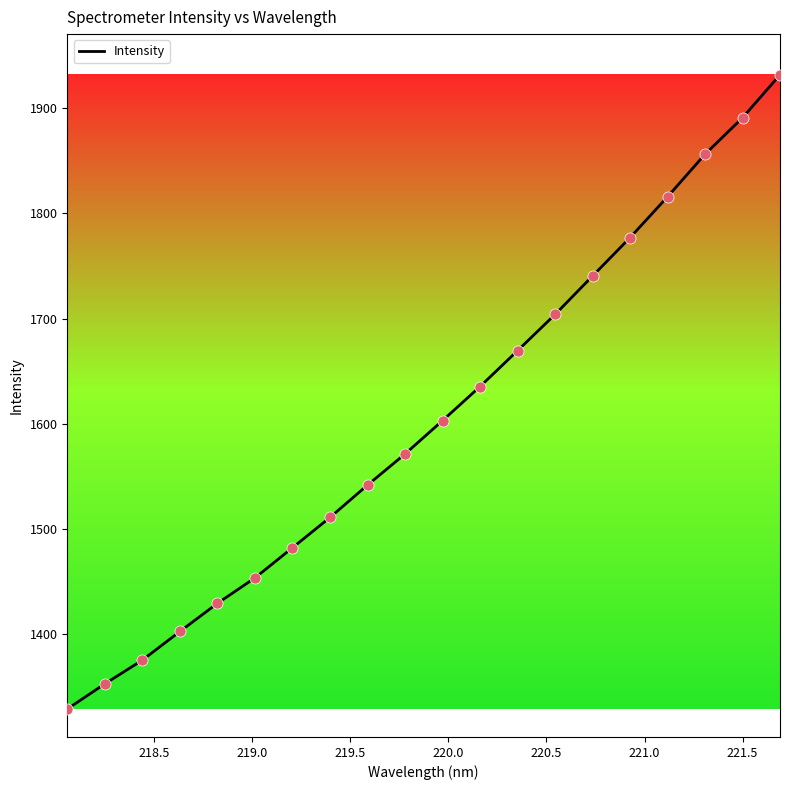

What is the maximum value shown in the chart?

1931.6